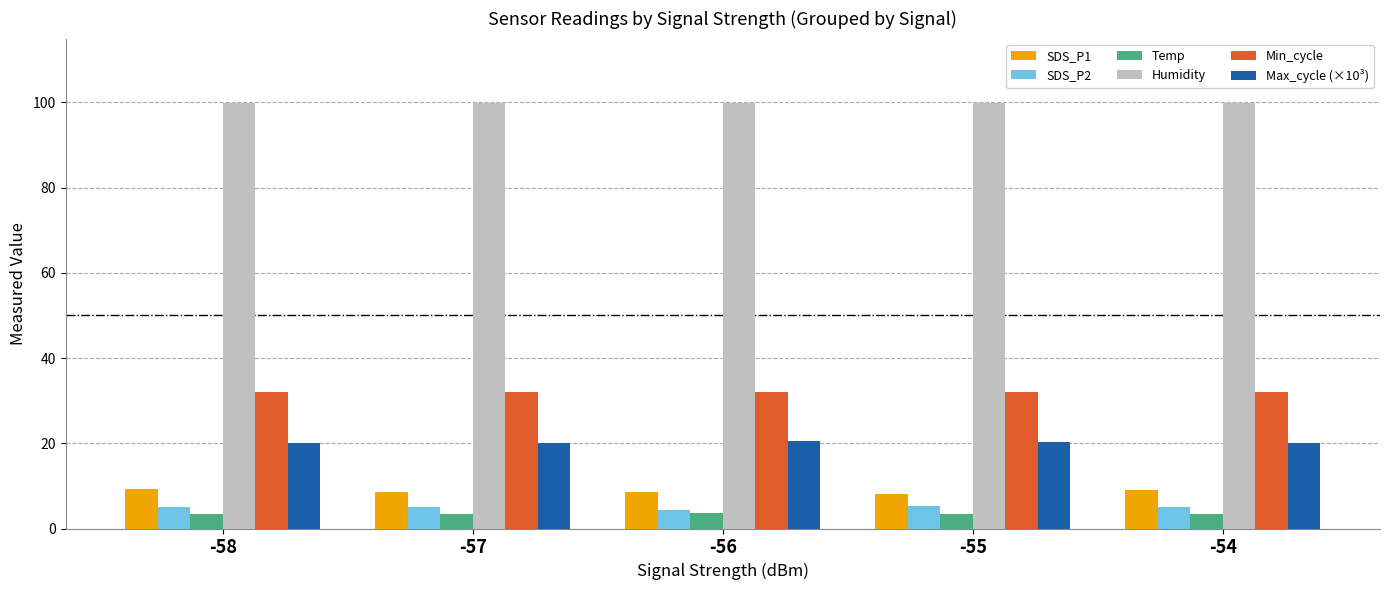

The Min_cycle series shows 32.0 at -54. True or false?

True